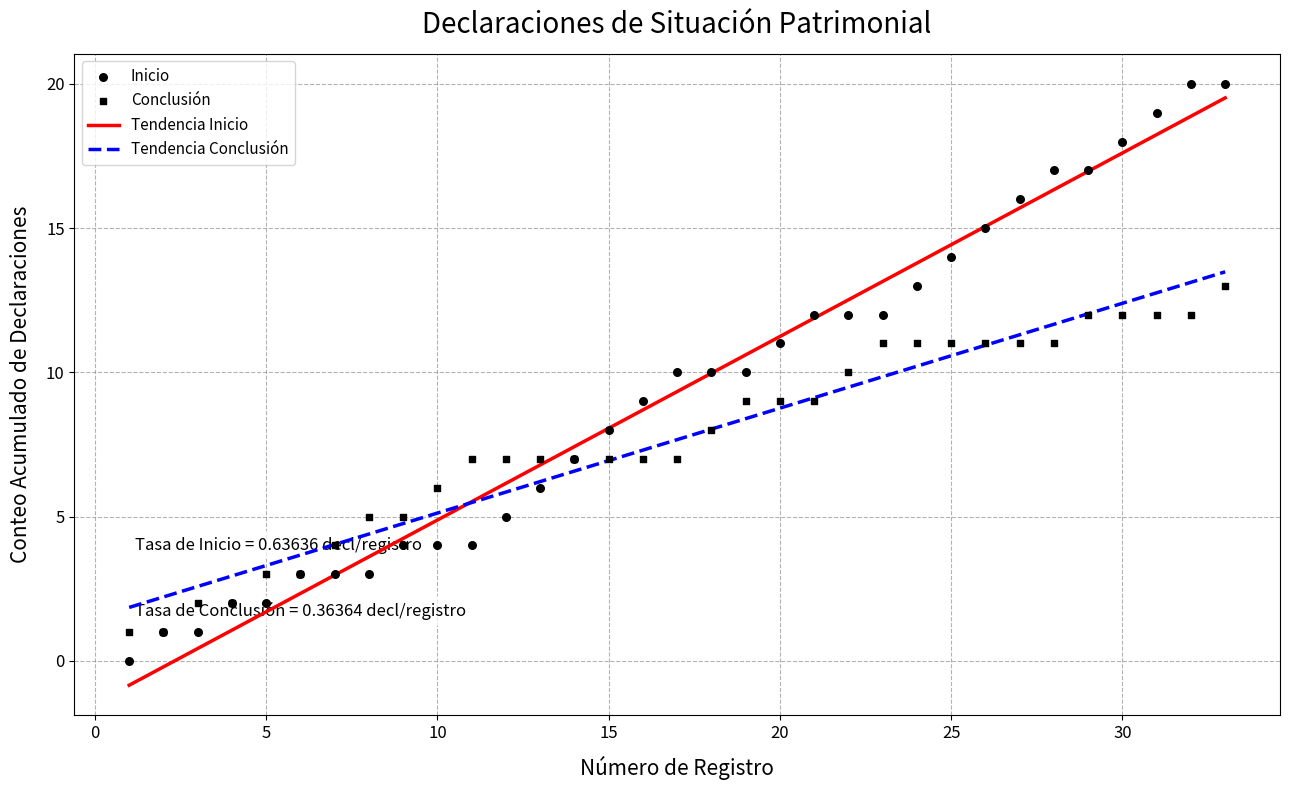

The Tendencia Conclusión series shows 6.9 at 15. True or false?

True